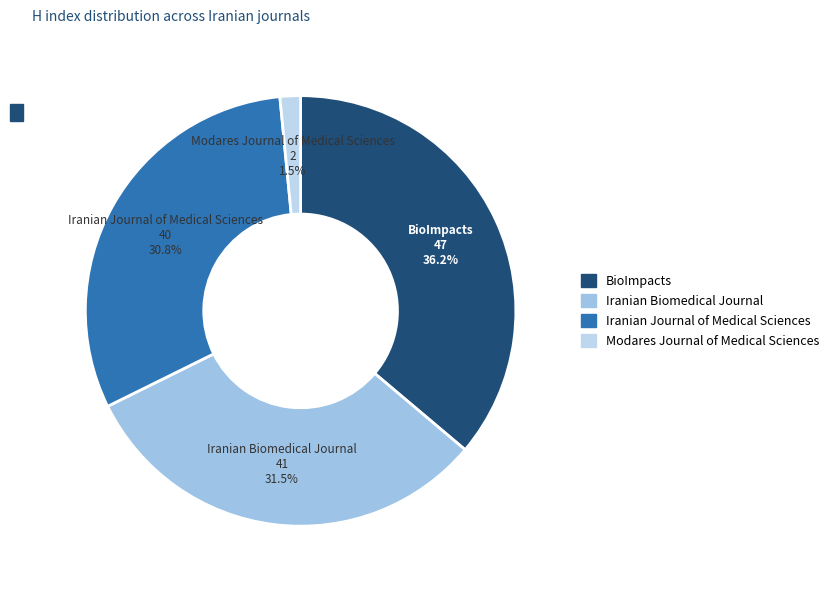

Rank the categories by value from lowest to highest.

Modares Journal of Medical Sciences, Iranian Journal of Medical Sciences, Iranian Biomedical Journal, BioImpacts